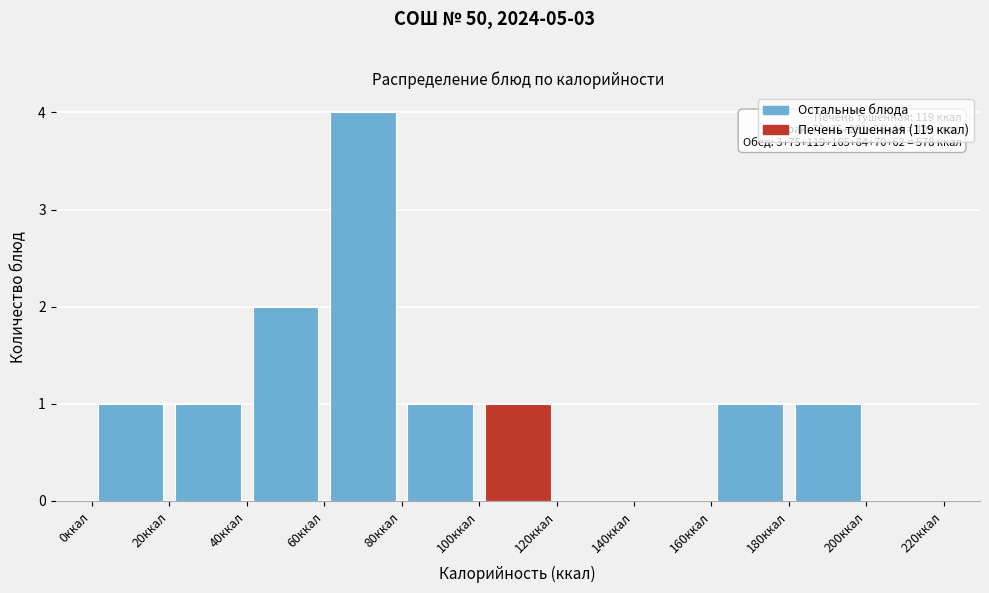

Which range on the x-axis has the tallest bar?

60 to 80